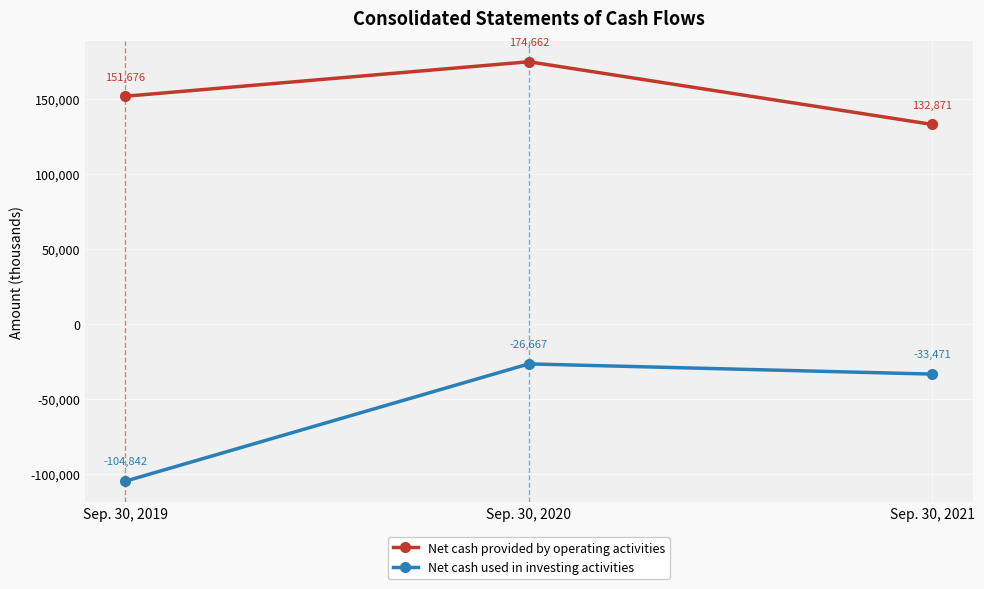

What are all the series names shown in the legend?

Net cash provided by operating activities, Net cash used in investing activities